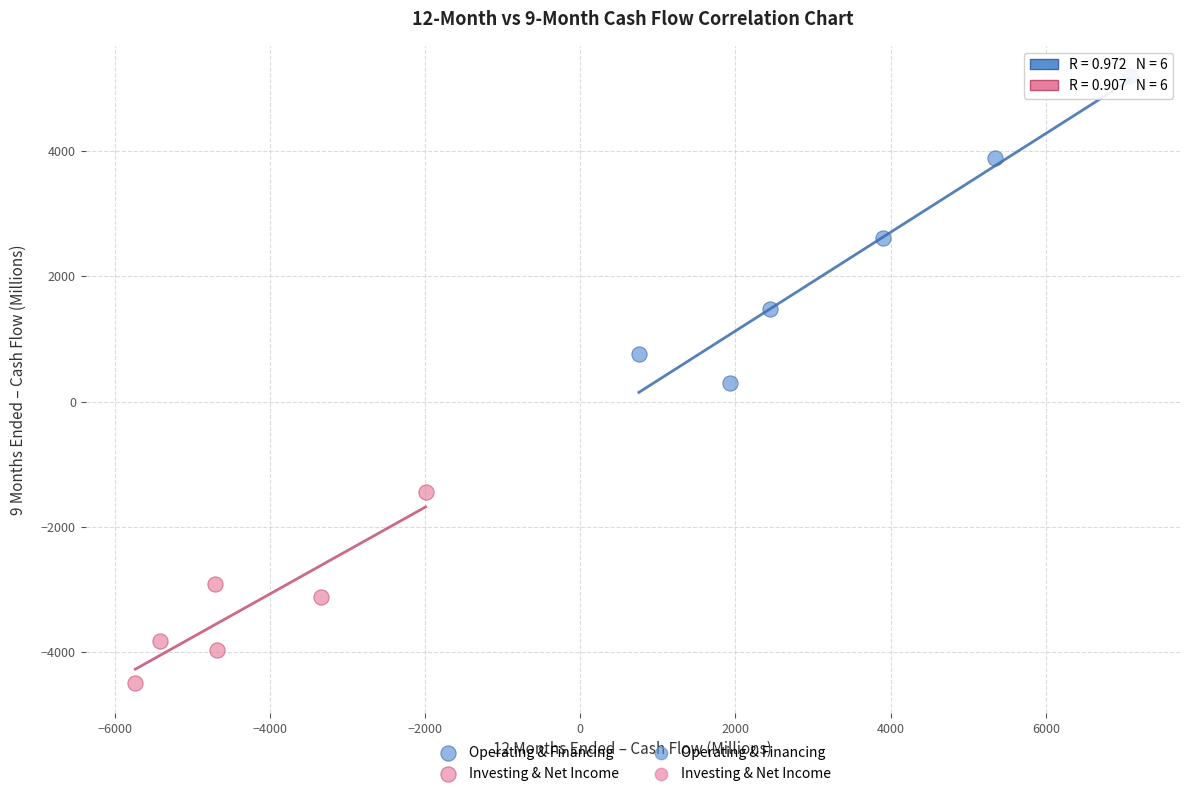

Which series has the largest Y range (max minus min)?

Operating & Financing